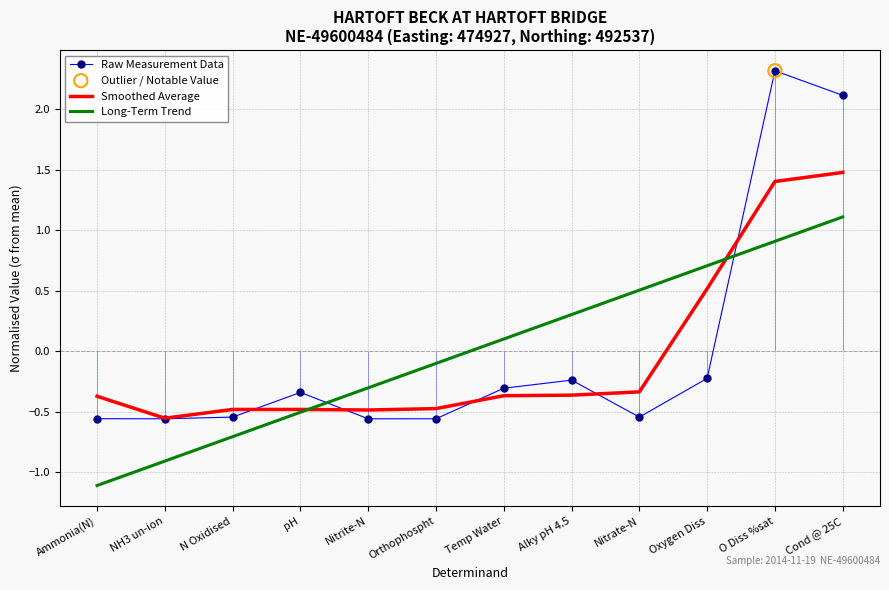

Which series has the largest total across all categories?

Long-Term Trend